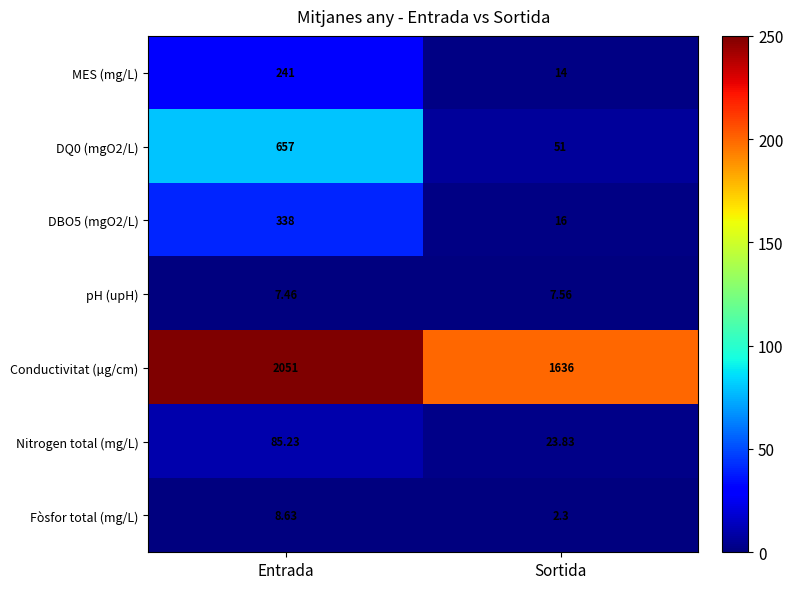

Which category has the highest value in the DQ0 (mgO2/L) series?

Entrada